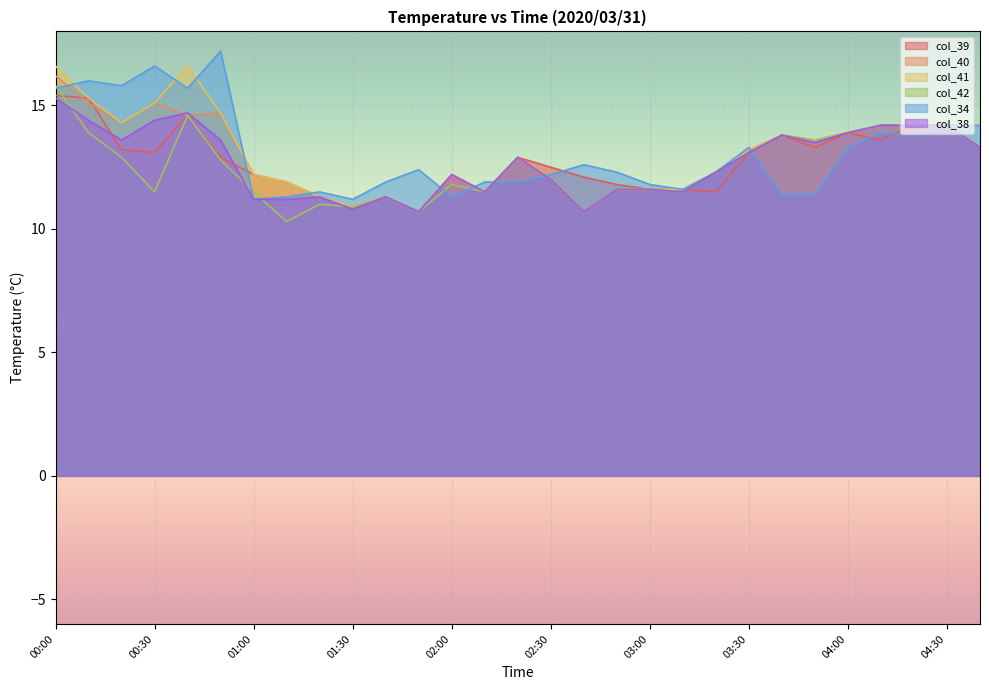

What is the label of the 24th point from the left?

03:50